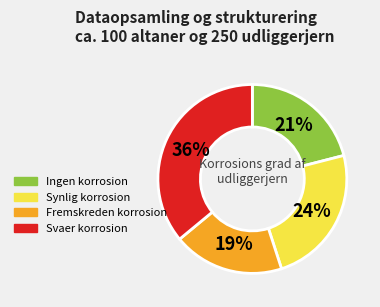

Does any single category account for the majority?

No